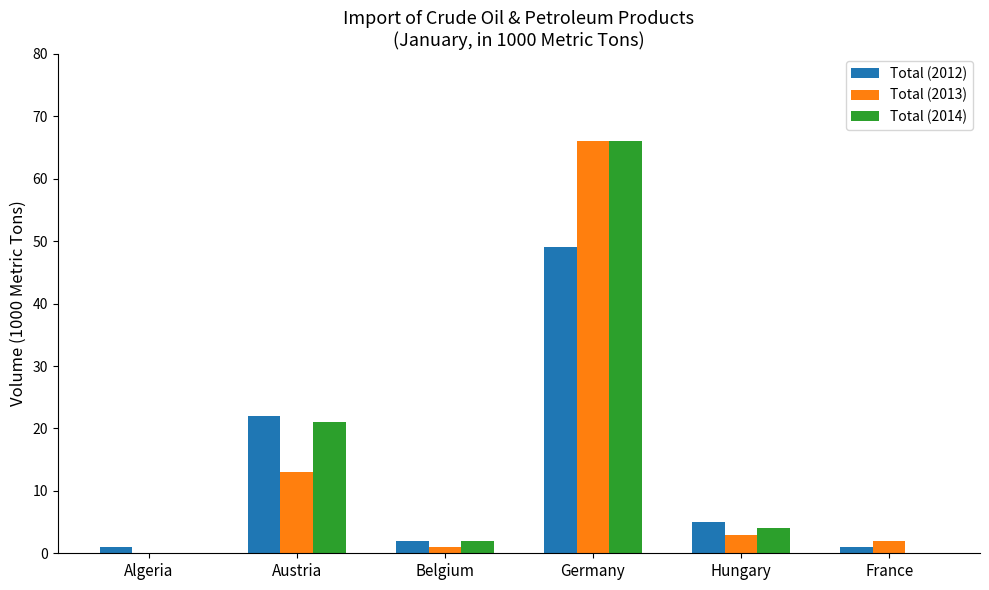

Reading left to right, what are all the values shown in this chart?

Total (2012): 1	22	2	49	5	1
Total (2013): 0	13	1	66	3	2
Total (2014): 0	21	2	66	4	0